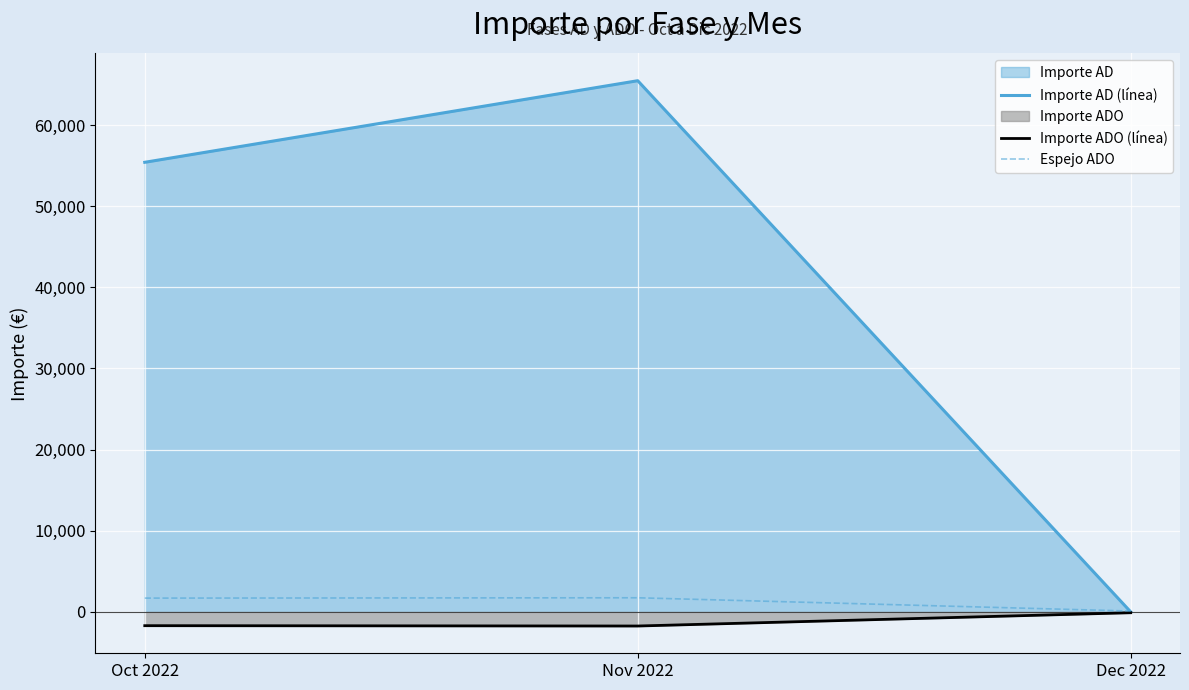

What is the label of the 1st point from the left?

Oct 2022